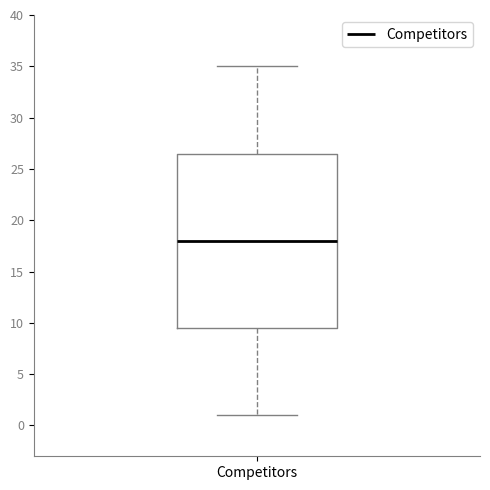

Read this box plot against the y-axis: the position of the median line, the range covered by the box, and the ends of both whiskers. The values are not printed on the chart, so give them approximately, as read against the axis.

median 18.0, box 9.5 to 26.5, whiskers 1.0 to 35.0